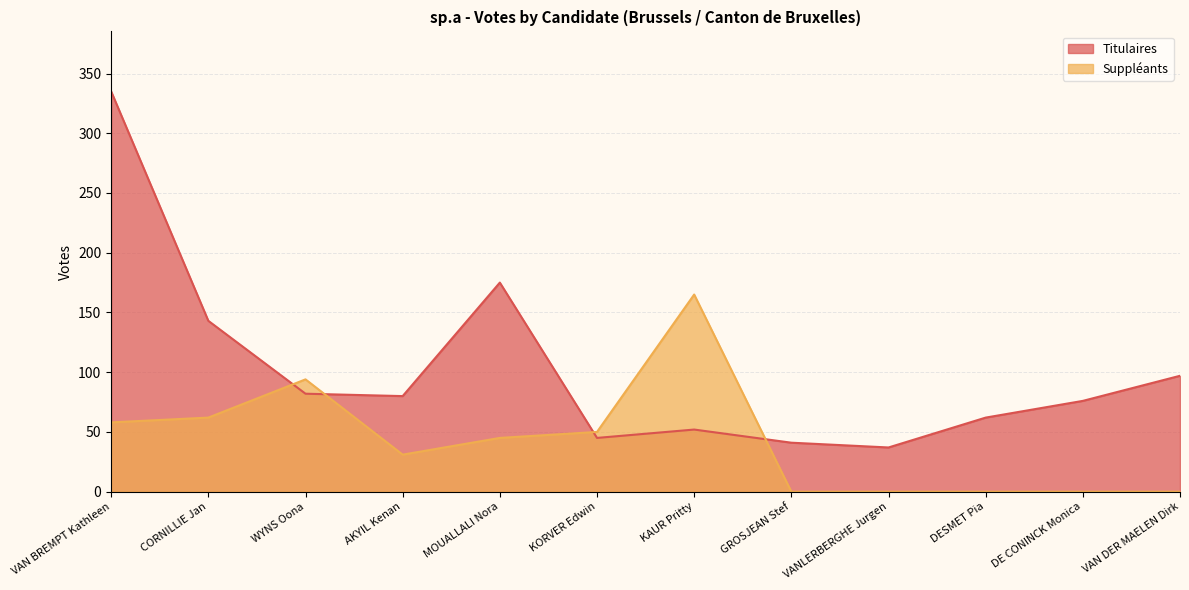

Rank the categories by Titulaires value from lowest to highest.

VANLERBERGHE Jurgen, GROSJEAN Stef, KORVER Edwin, KAUR Pritty, DESMET Pia, DE CONINCK Monica, AKYIL Kenan, WYNS Oona, VAN DER MAELEN Dirk, CORNILLIE Jan, MOUALLALI Nora, VAN BREMPT Kathleen